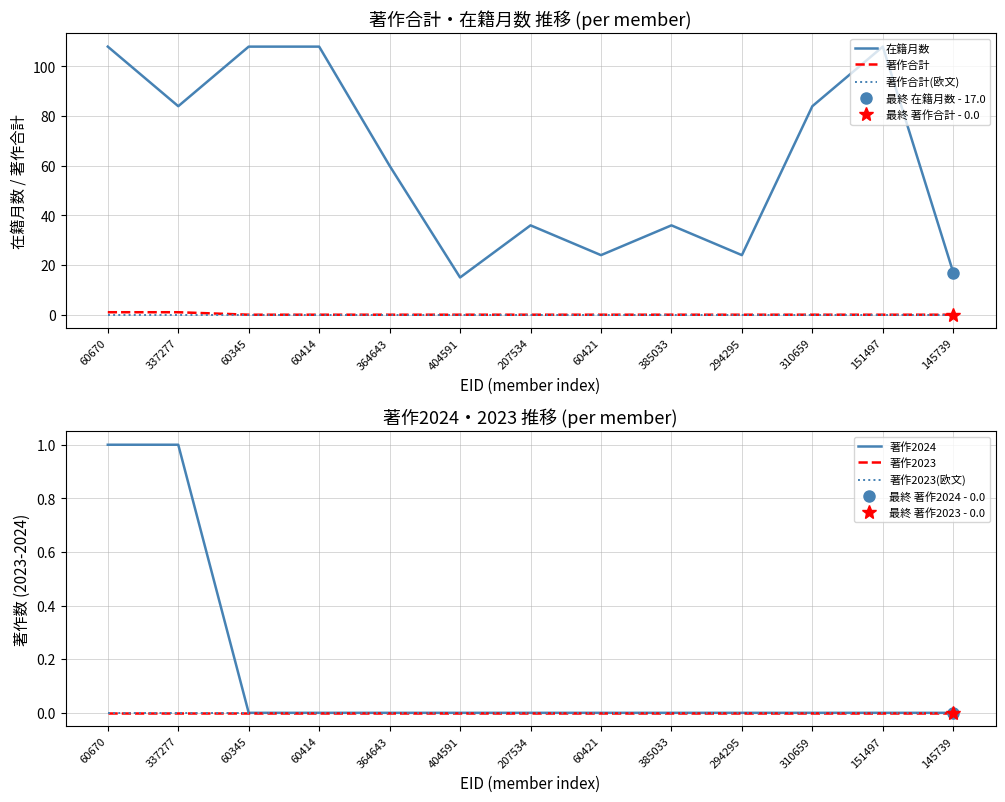

True or false: 著作2023(欧文) and 在籍月数 intersect in this chart.

False